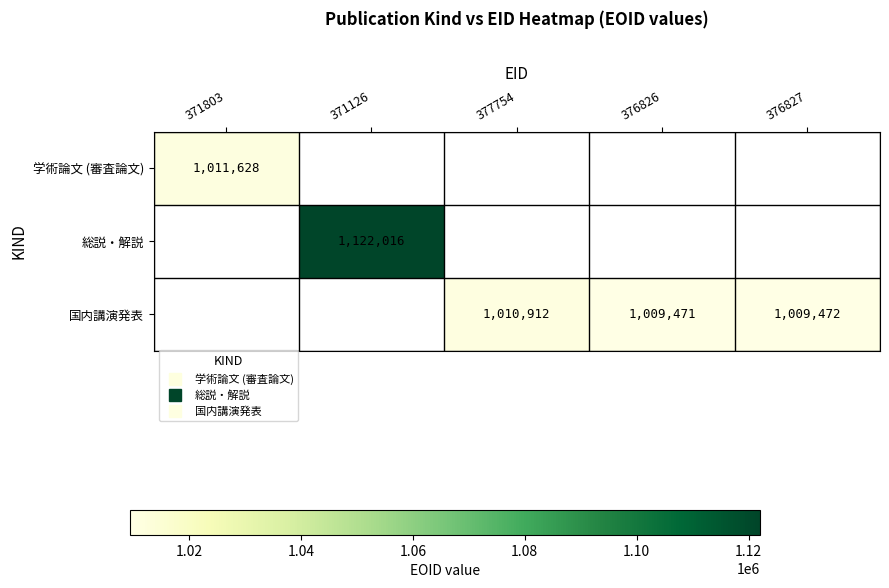

Is the value of 総説・解説 at 371126 greater than the value of 学術論文 (審査論文) at 371126?

No